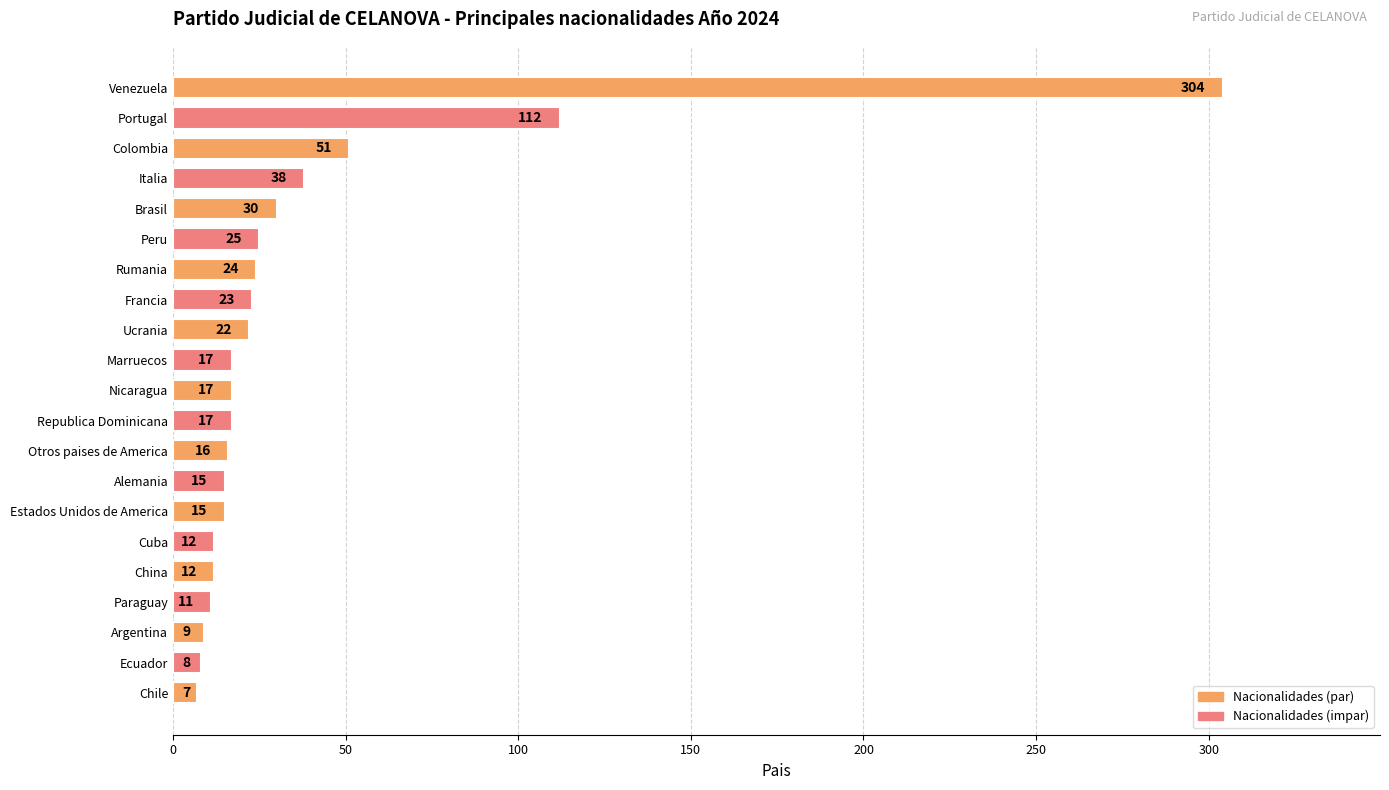

Where is the data nearest to the value 155?

Portugal